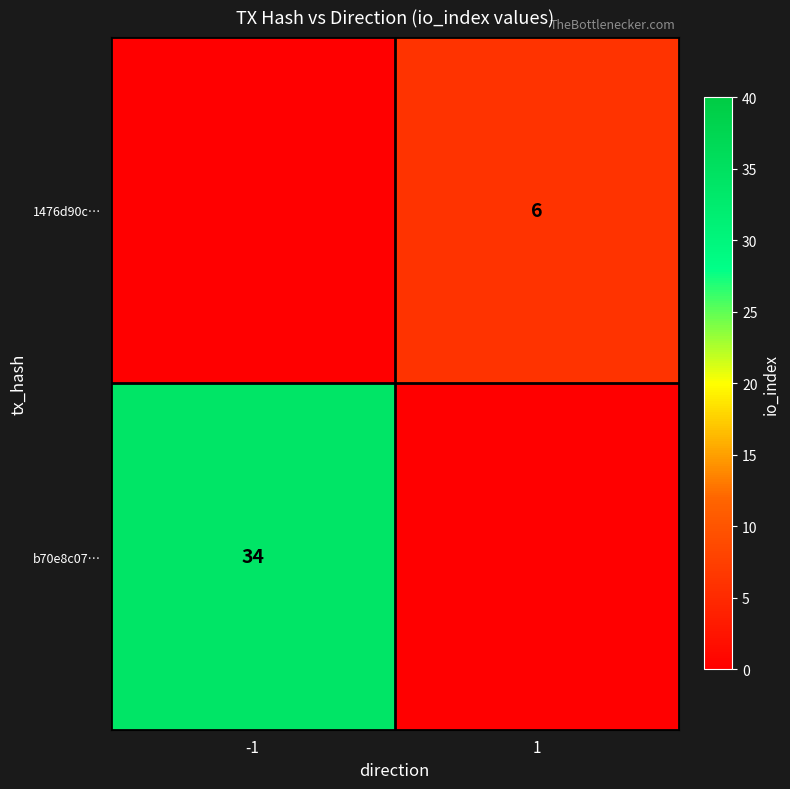

Is it true that 1476d90c… equals 3 at 1?

False